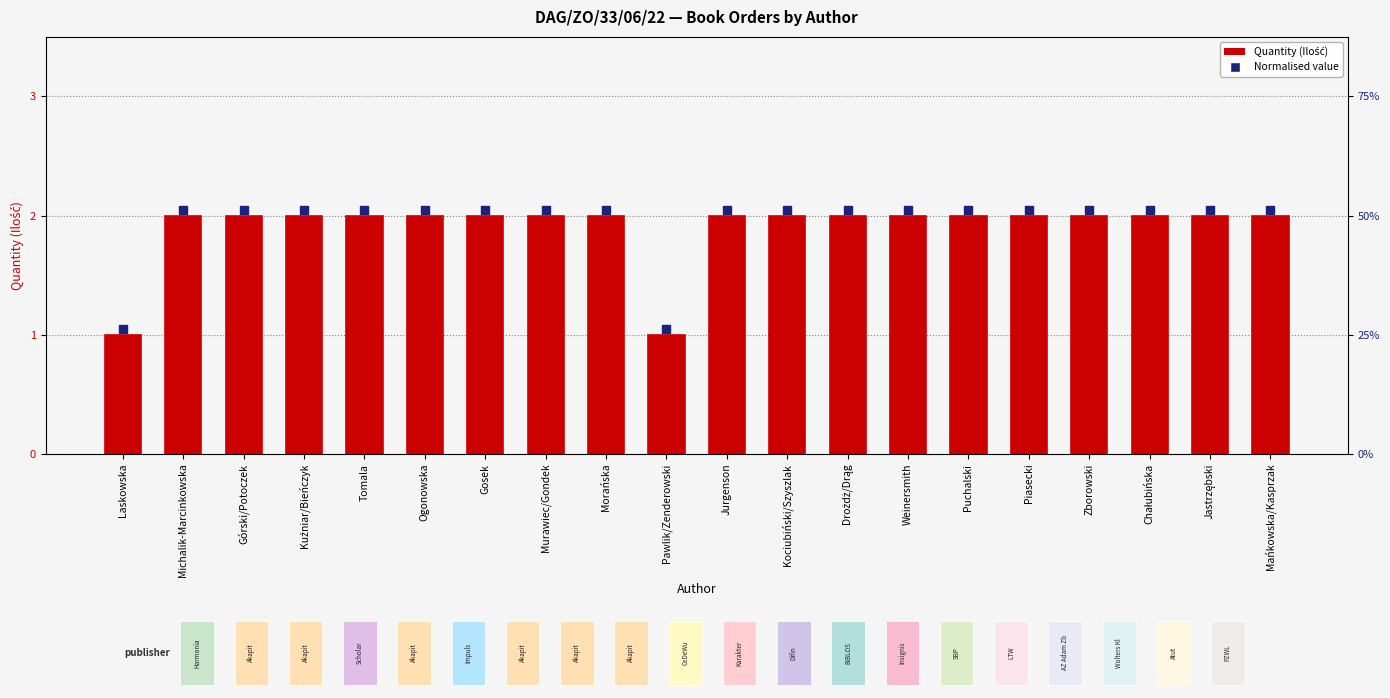

What are all the series names shown in the legend?

Quantity (Ilość), Normalised value